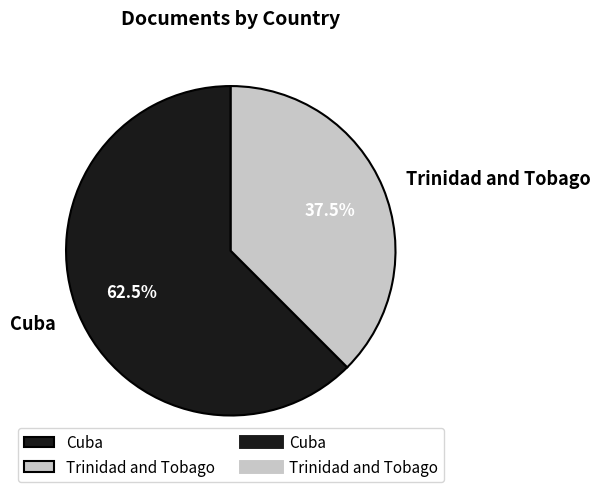

Is there a majority slice in this chart?

Yes